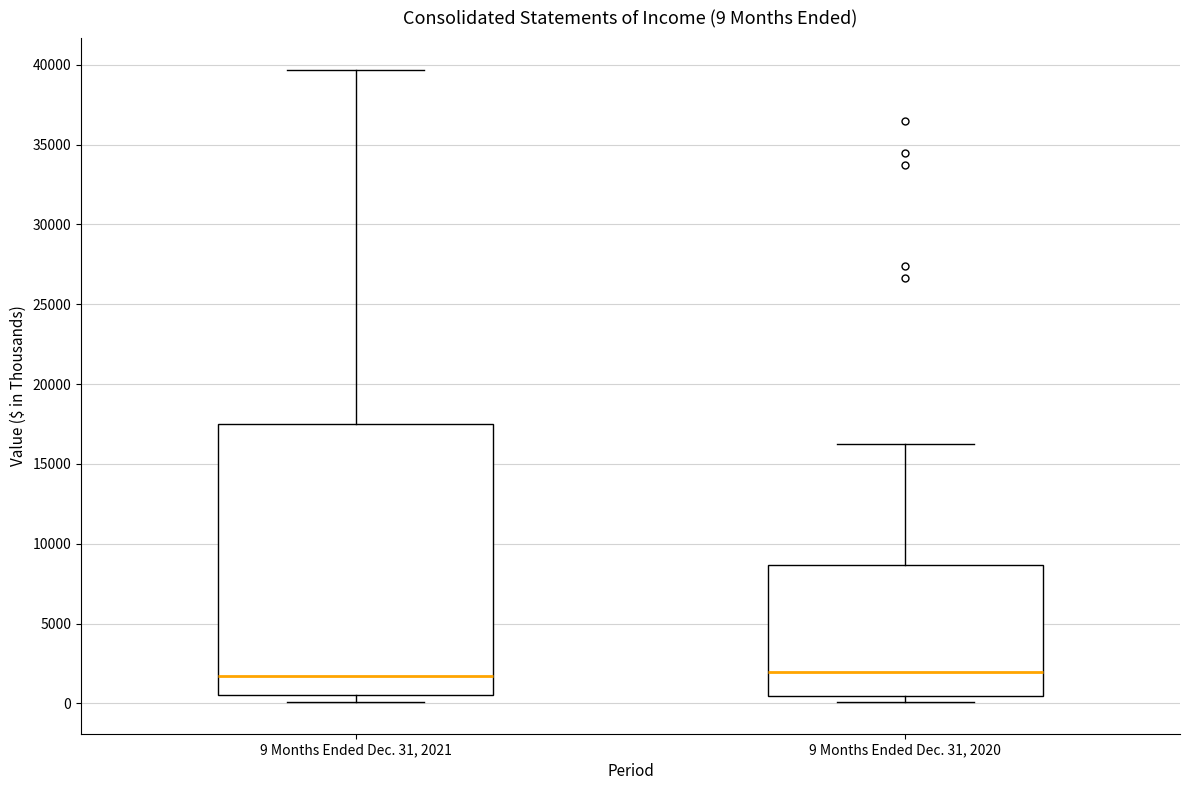

Which box is the tallest, from its lower edge to its upper edge?

9 Months Ended Dec. 31, 2021